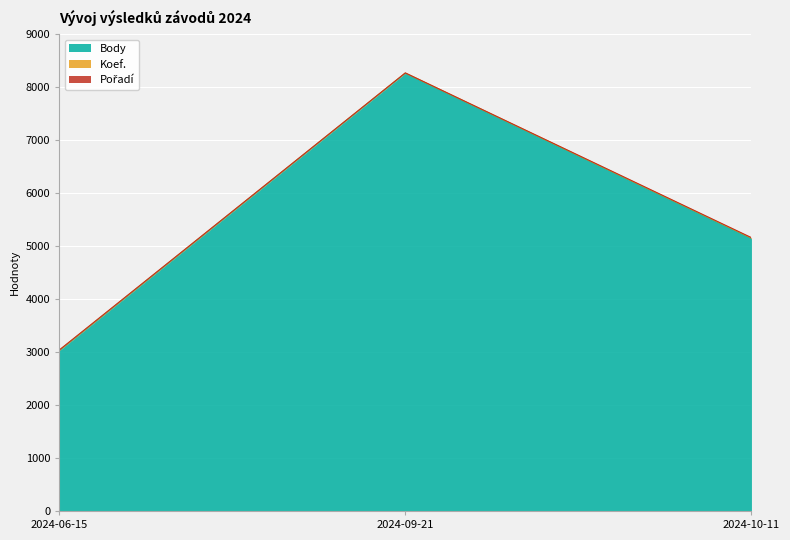

Where is Body nearest to the value 5642?

2024-10-11